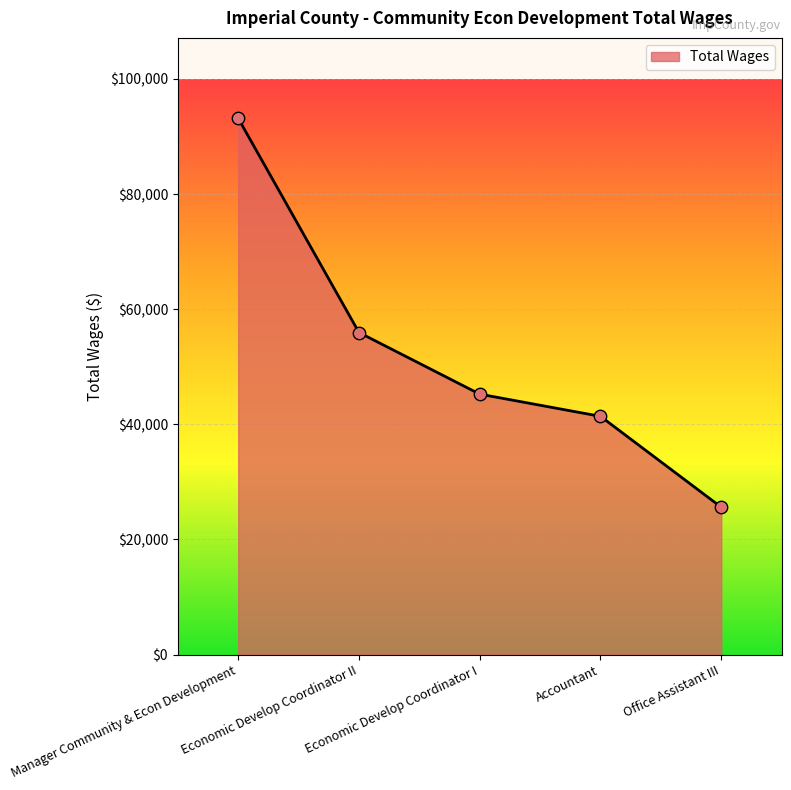

What is the change in value from Economic Develop Coordinator II to Office Assistant III?

-30348